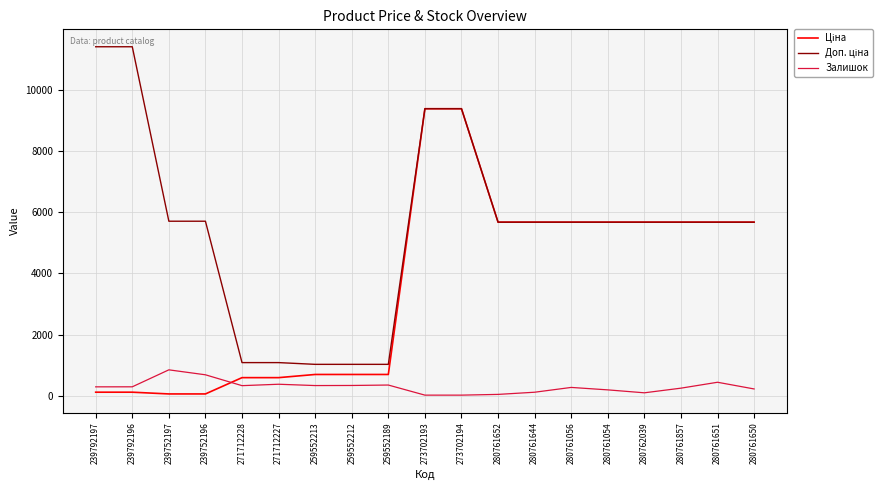

Is it true that Залишок equals 334.0 at 259552212?

True